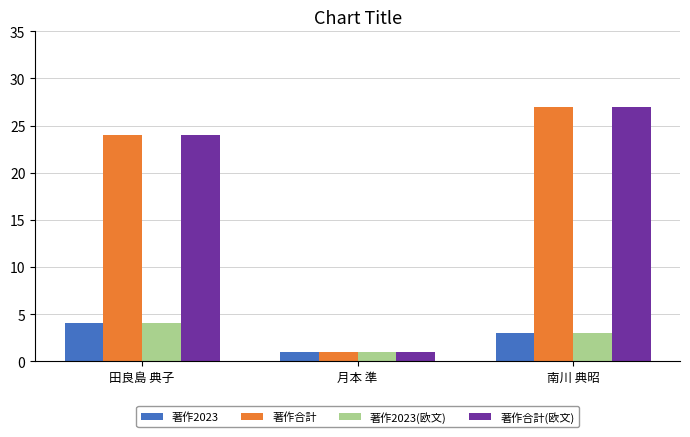

At which category is the sum across all series the highest?

南川 典昭